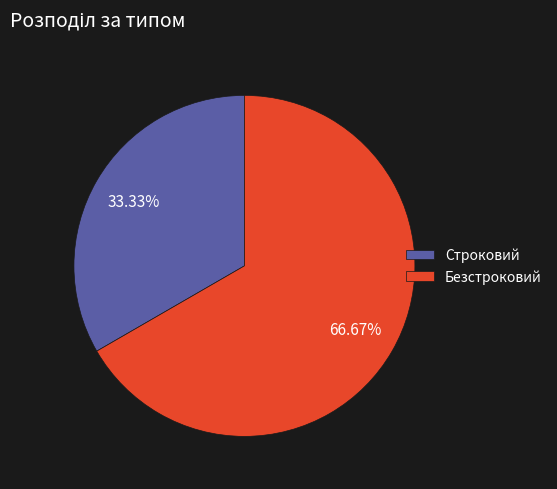

What percentage do Безстроковий and Строковий together represent?

100.0%